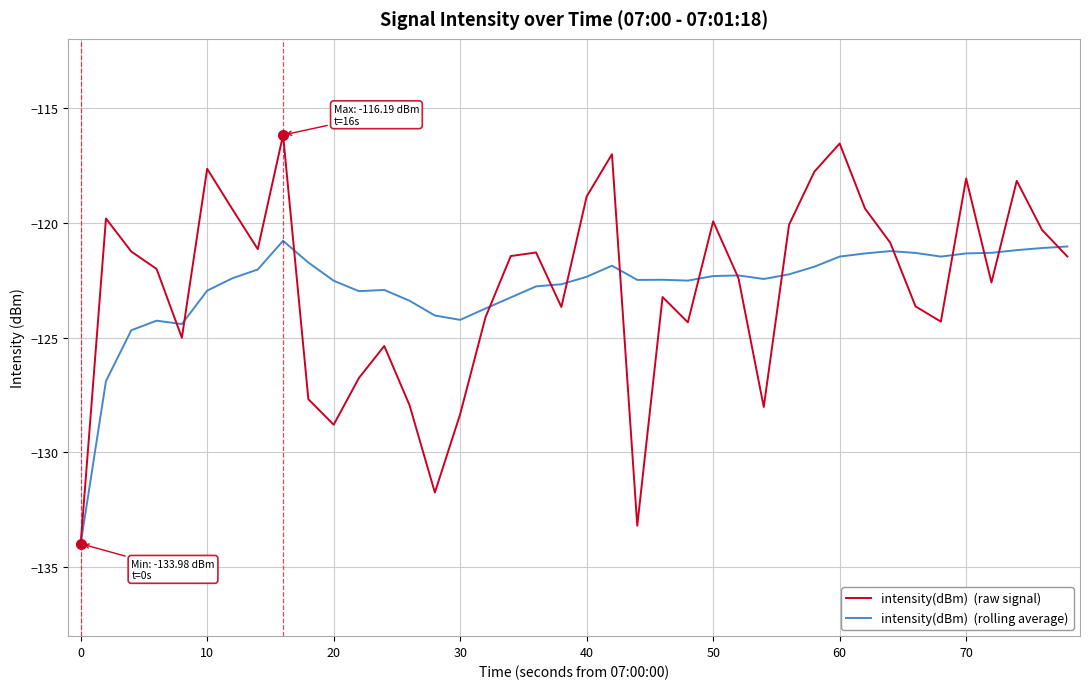

What is the smallest value displayed?

-134.0